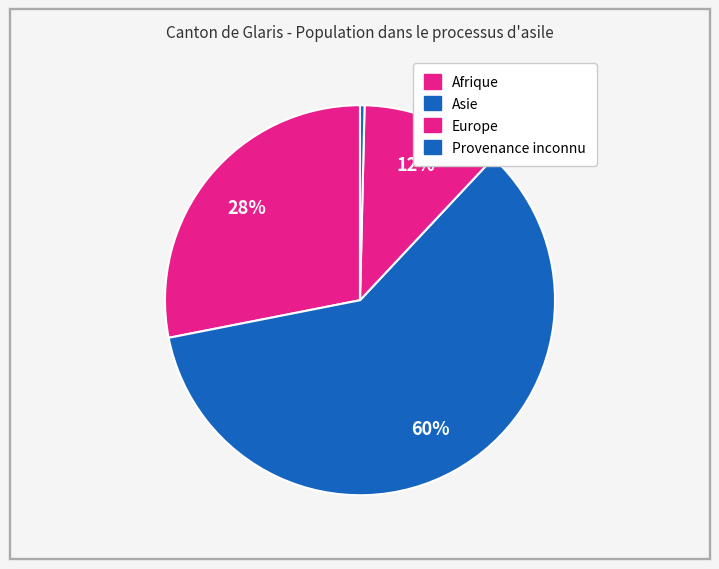

Rank the categories by value from highest to lowest.

Asie, Afrique, Europe, Provenance inconnu